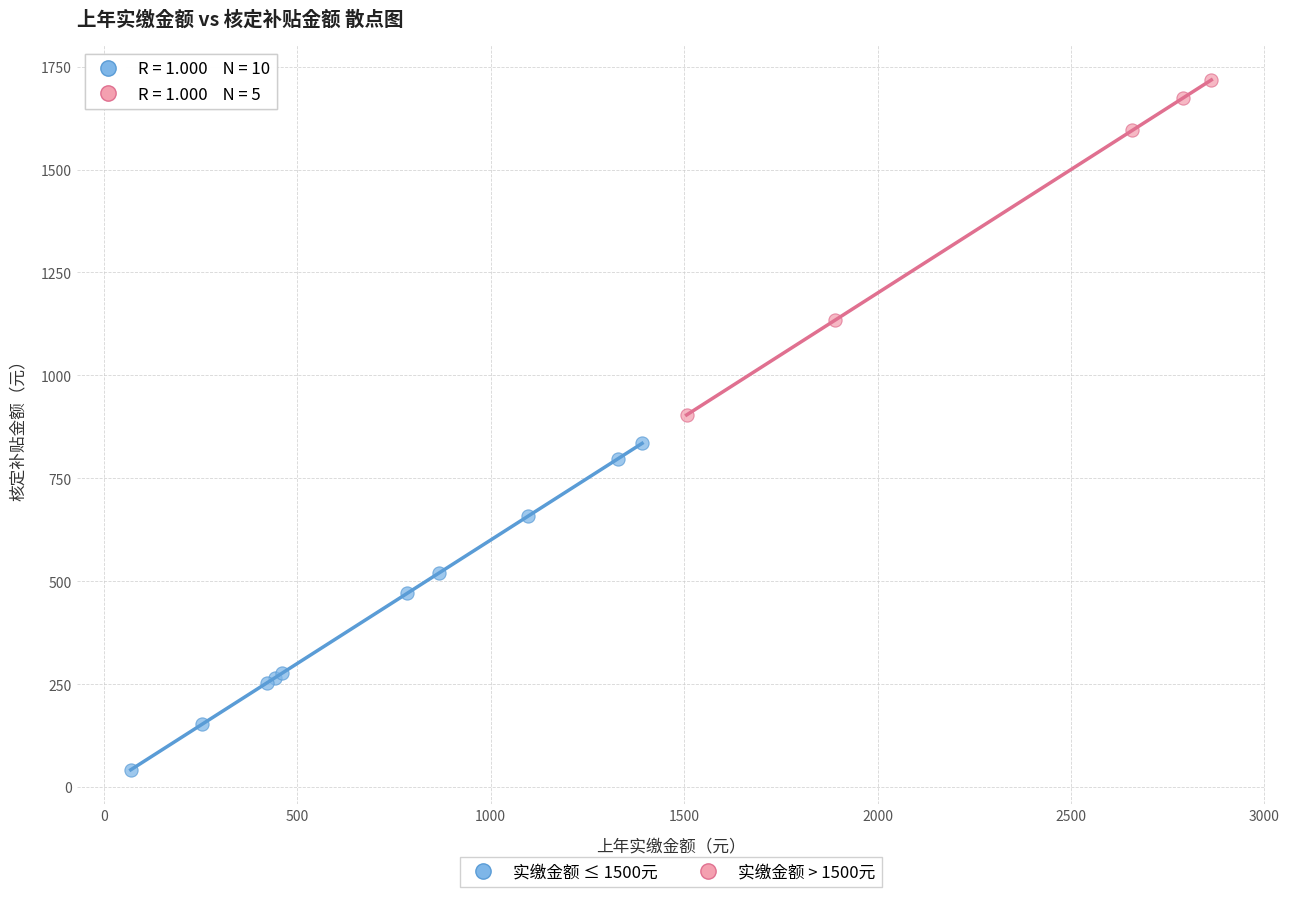

Which series contains the lowest Y value?

实缴金额 ≤ 1500元